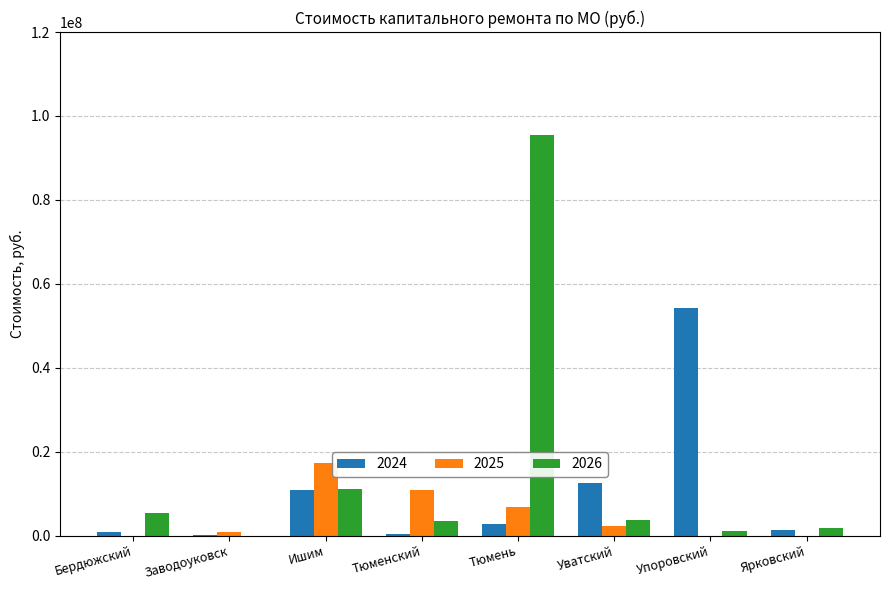

Is the value of 2025 at Заводоуковск greater than the value of 2026 at Ишим?

No